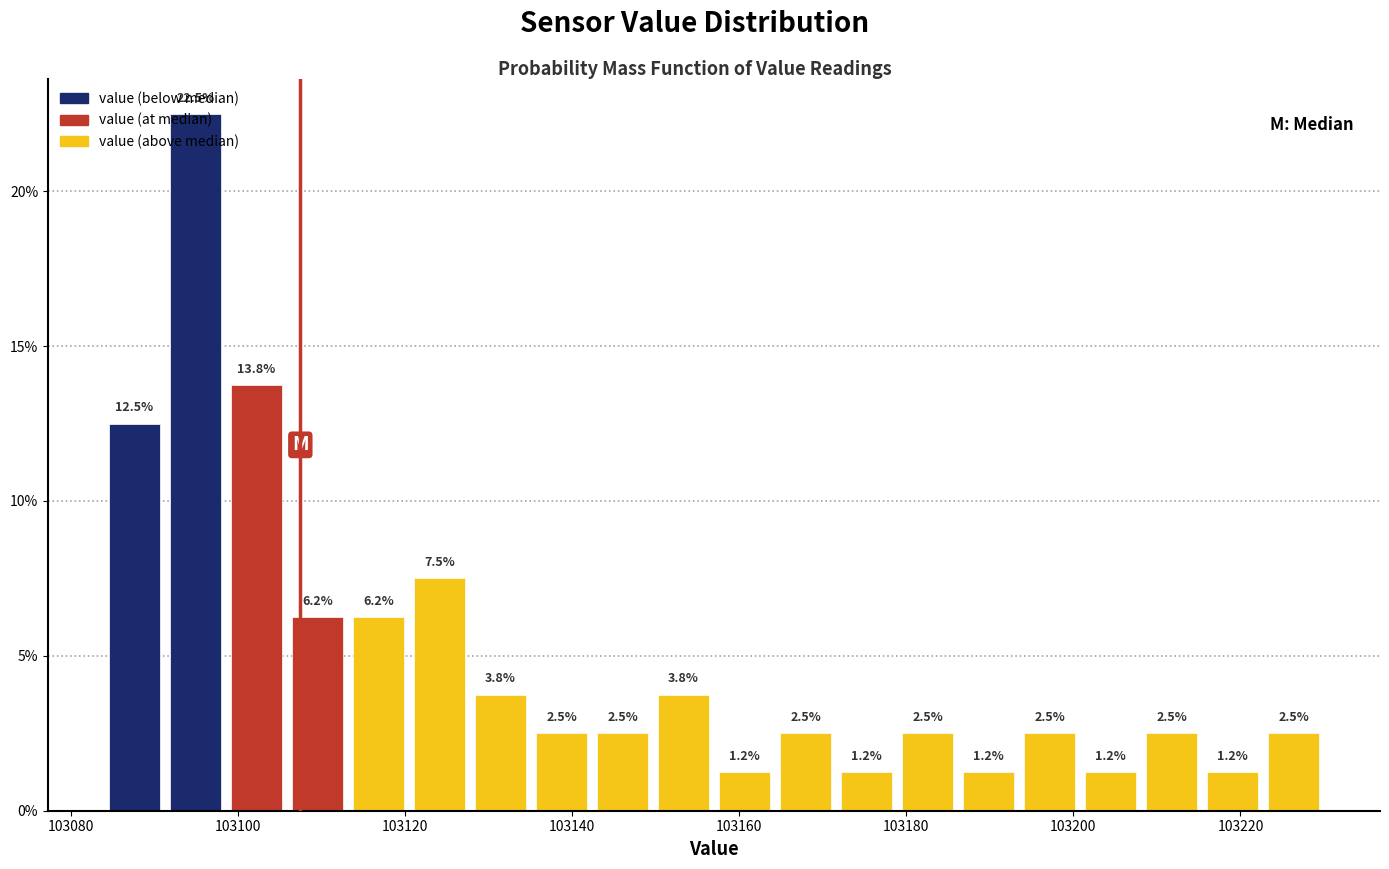

Around what value on the x-axis is the tallest bar? Give the approximate position of its centre, as read against the axis.

103094